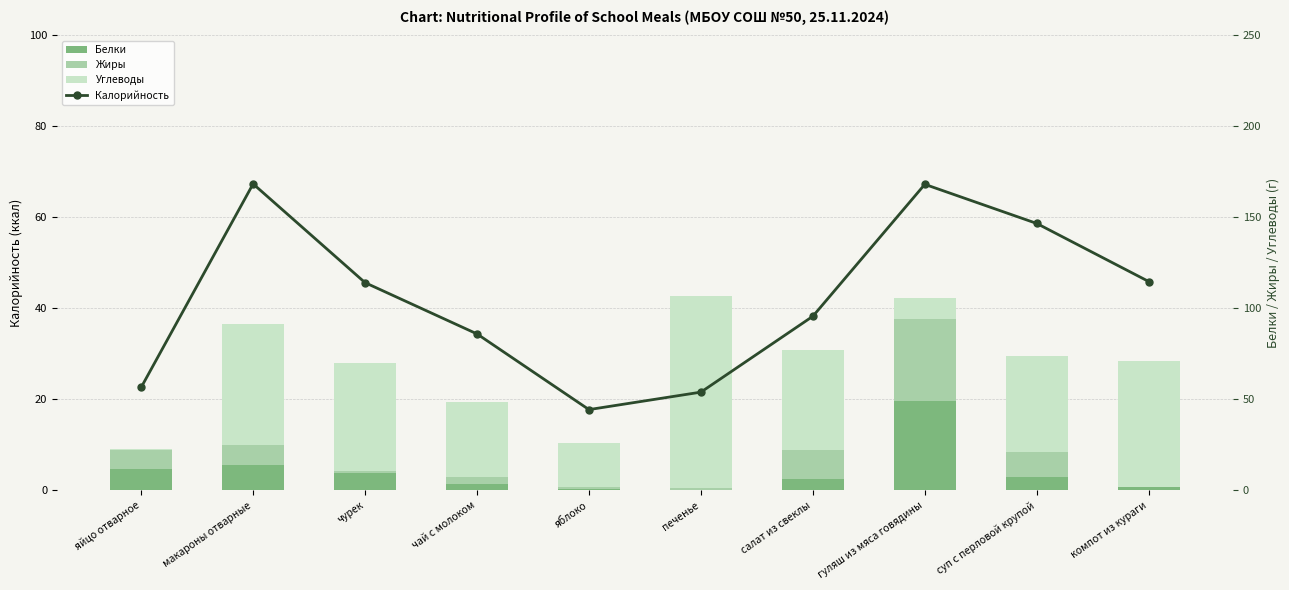

What is the difference between the highest and lowest values at суп с перловой крупой?

143.8